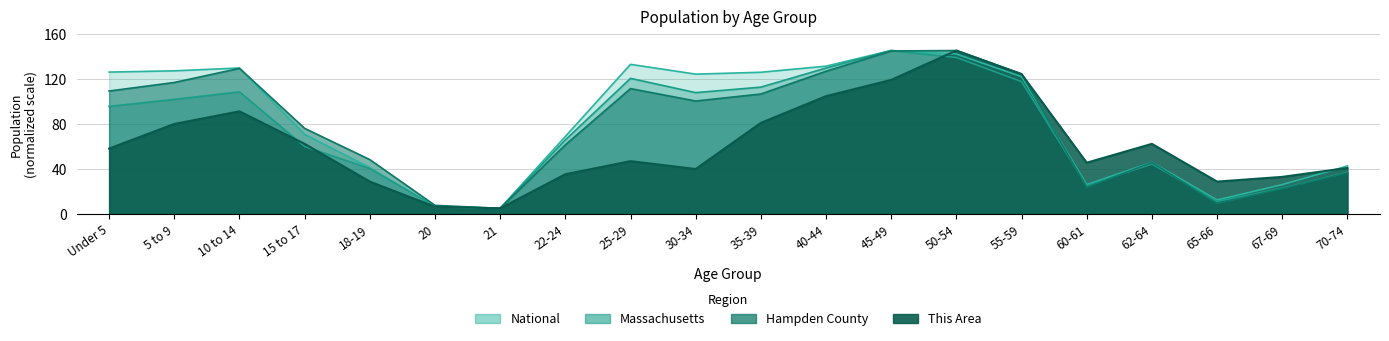

At which label does This Area reach its peak?

50-54